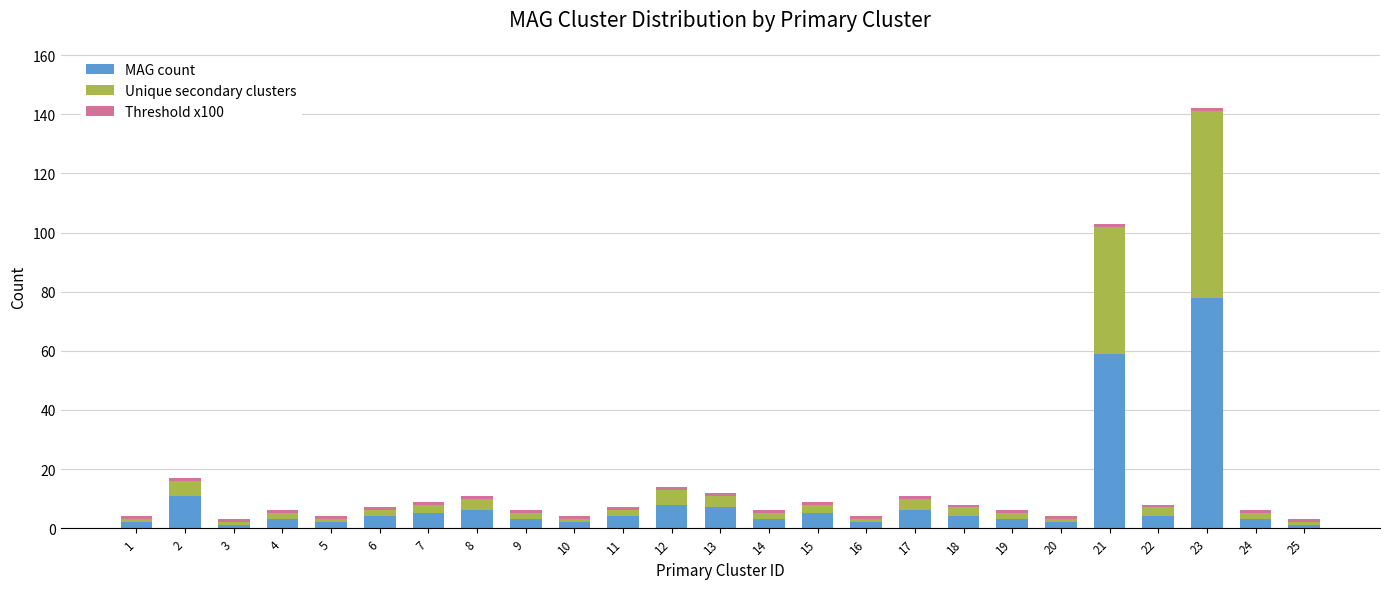

At which category is the sum across all series the highest?

23